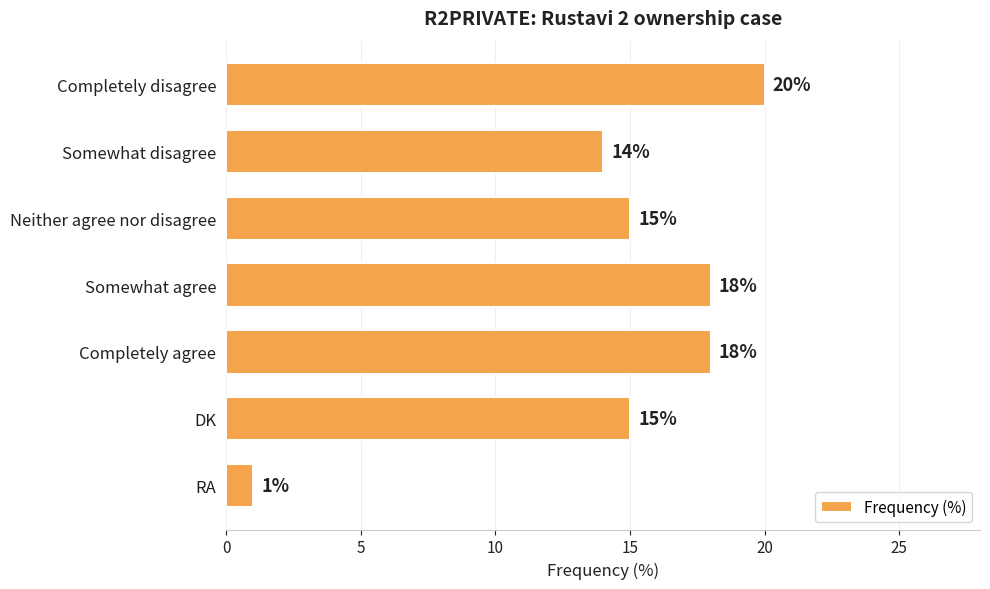

What is the difference between the maximum and minimum values?

19